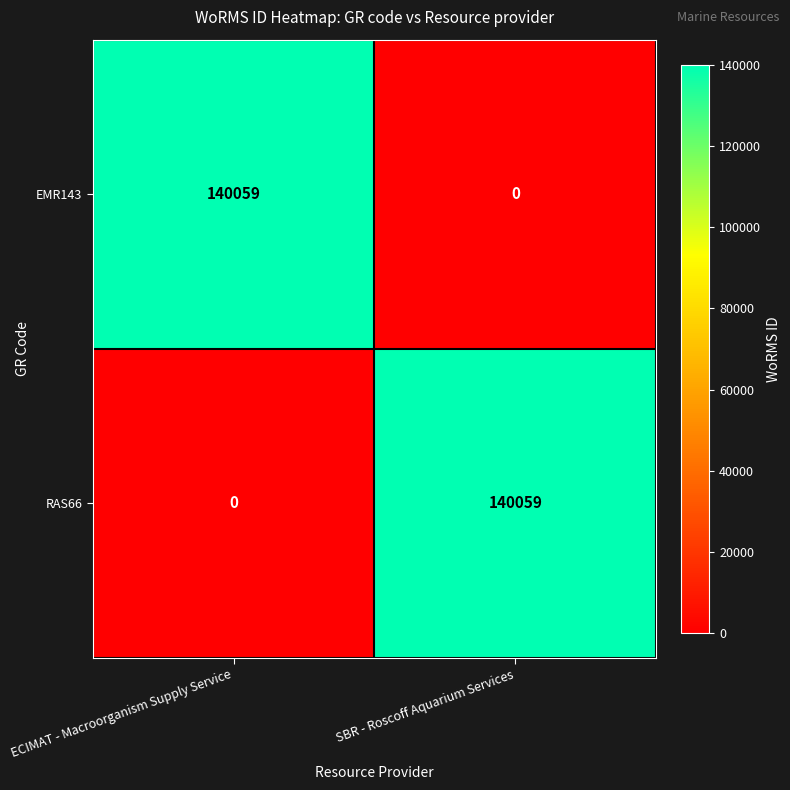

Reading left to right, what are all the values shown in this chart?

EMR143: 140059	0
RAS66: 0	140059